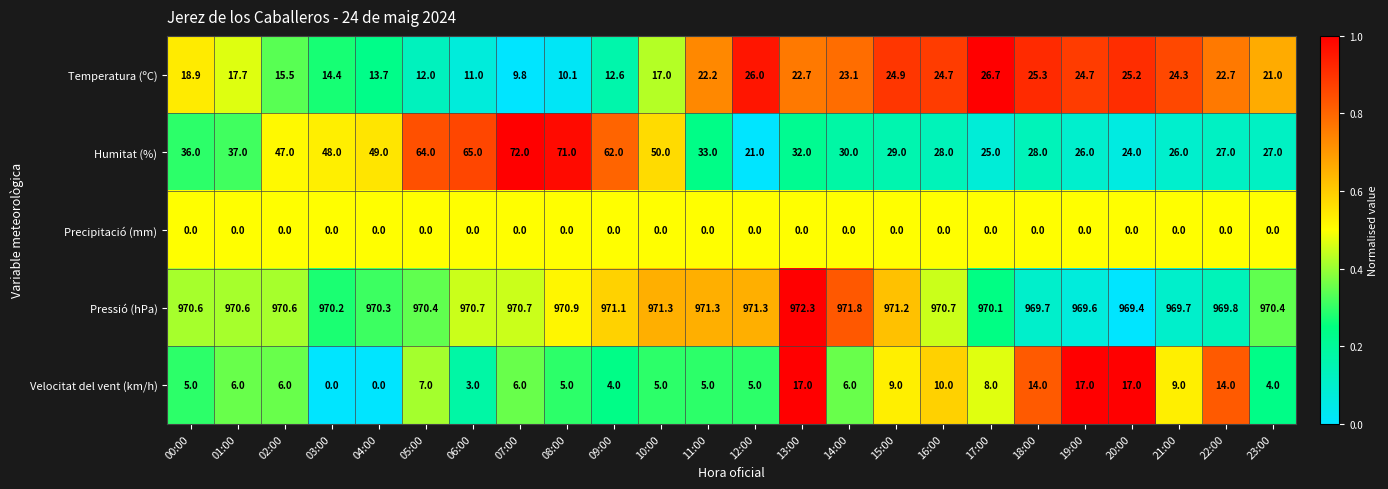

At how many categories does at least one series exceed 0?

24